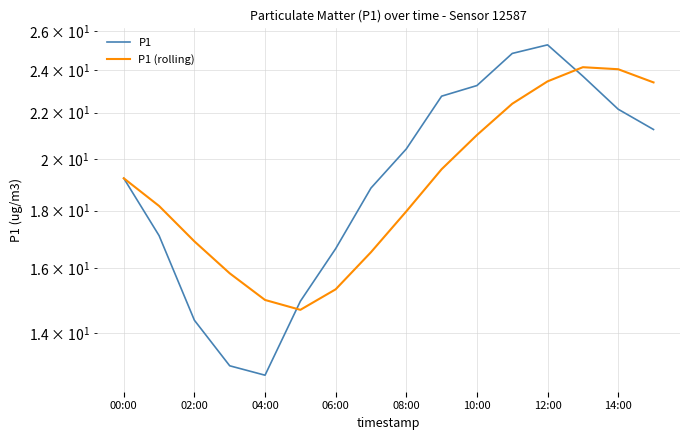

True or false: P1 (rolling) has a value of 21.0 at 10:00.

True